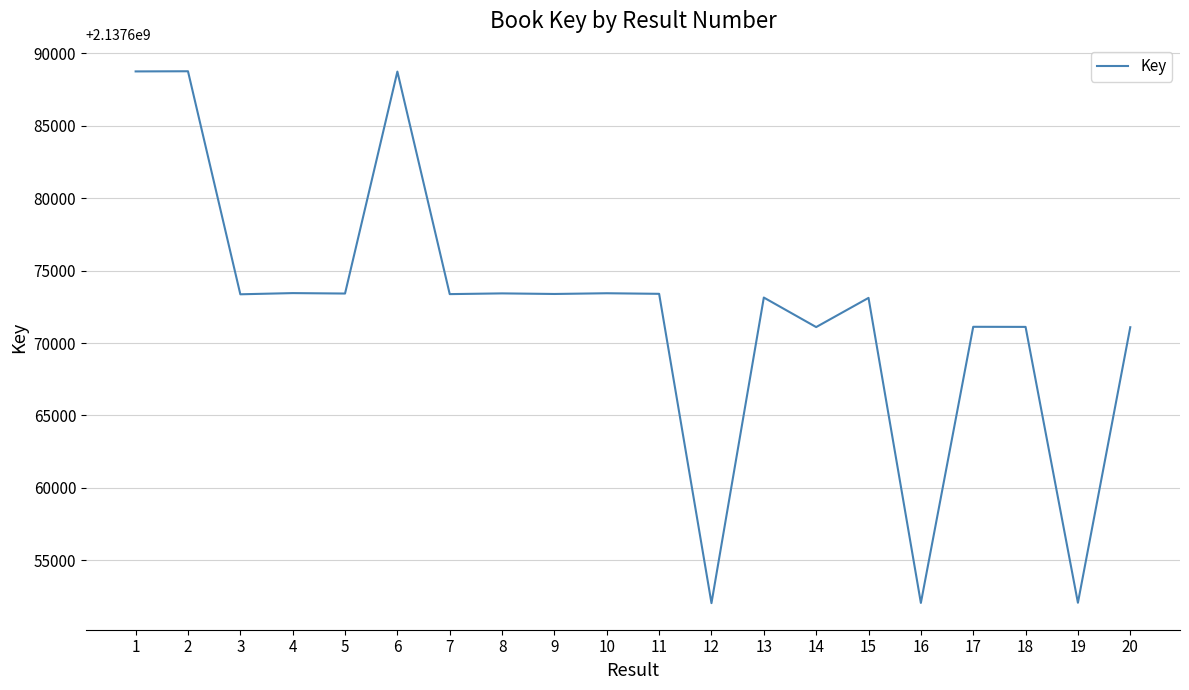

What is the average value?

2137672017